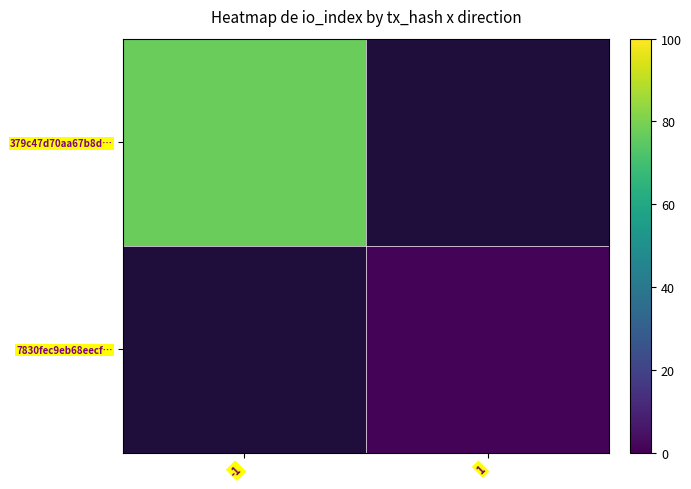

What is the maximum value for 379c47d70aa67b8d…?

77.0